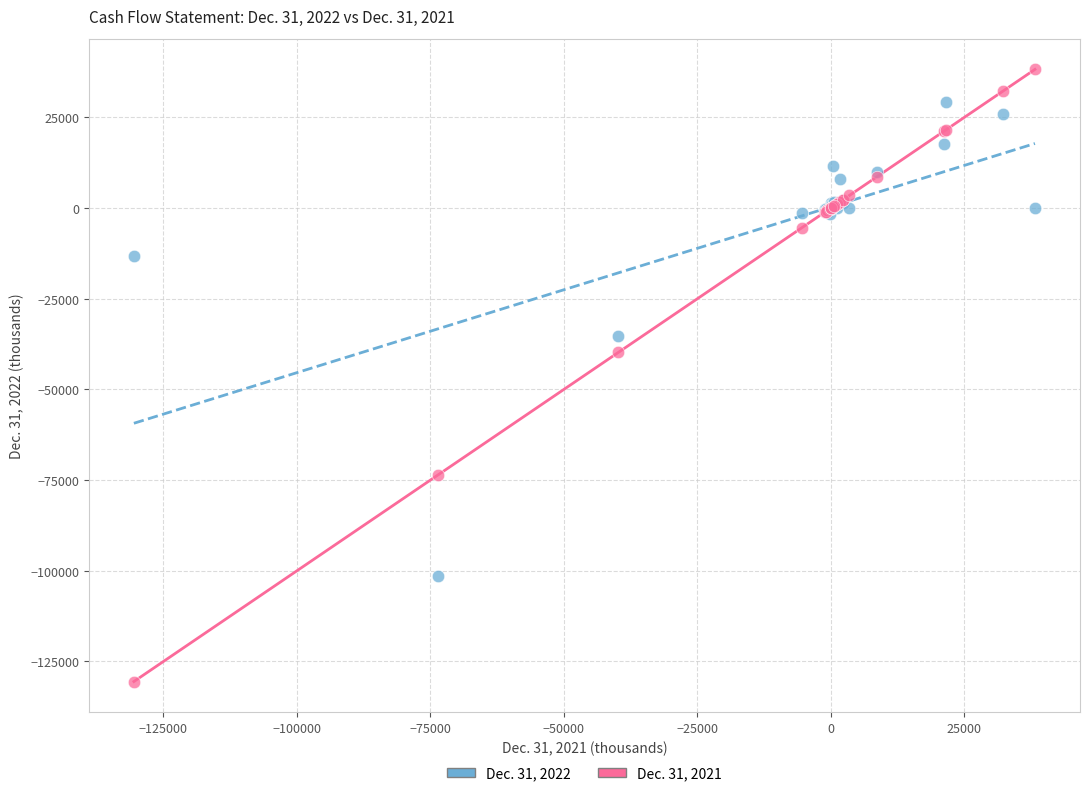

Which series contains the lowest Y value?

Dec. 31, 2021